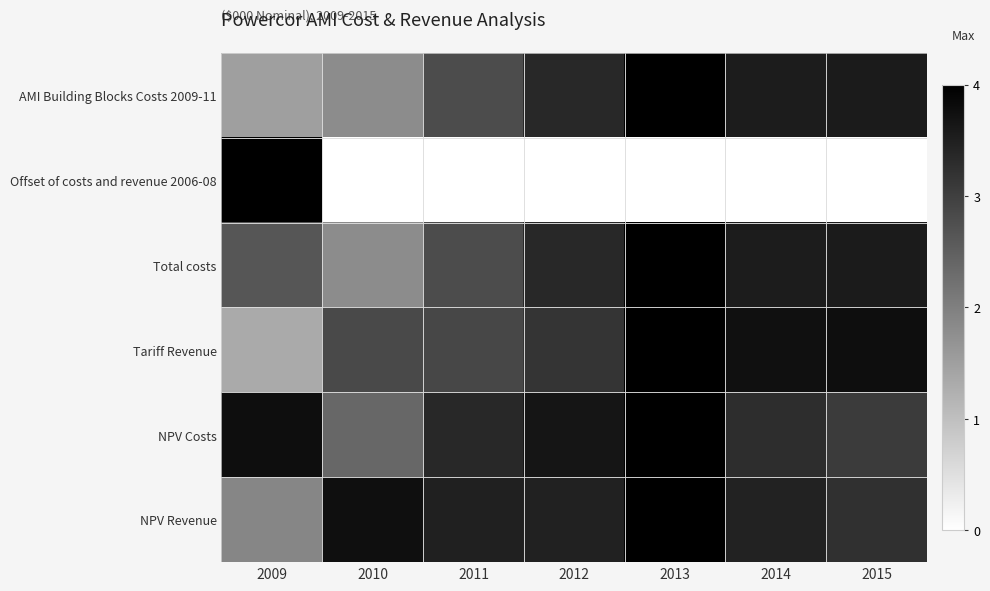

Reading left to right, list all the values displayed in this chart.

AMI Building Blocks Costs 2009-11: 2009=1.5	2010=1.8	2011=2.8	2012=3.4	2013=4.0	2014=3.6	2015=3.6
Offset of costs and revenue 2006-08: 2009=4.0	2010=0.0	2011=0.0	2012=0.0	2013=0.0	2014=0.0	2015=0.0
Total costs: 2009=2.6	2010=1.8	2011=2.8	2012=3.4	2013=4.0	2014=3.6	2015=3.6
Tariff Revenue: 2009=1.3	2010=2.9	2011=2.9	2012=3.2	2013=4.0	2014=3.7	2015=3.8
NPV Costs: 2009=3.8	2010=2.4	2011=3.4	2012=3.7	2013=4.0	2014=3.3	2015=3.1
NPV Revenue: 2009=1.9	2010=3.8	2011=3.5	2012=3.5	2013=4.0	2014=3.5	2015=3.2